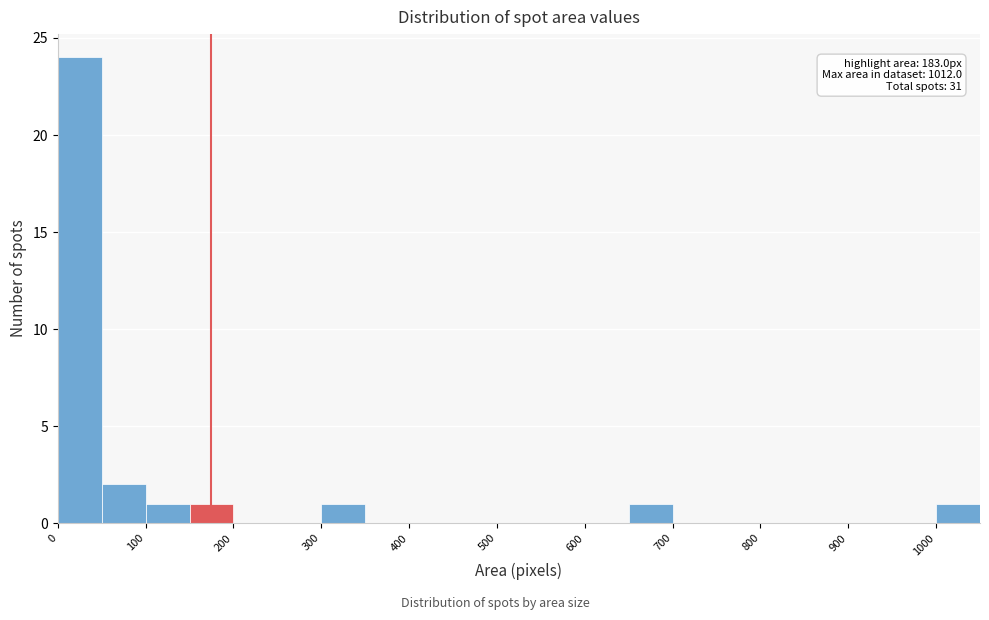

Over which range of the x-axis is the bar tallest?

0 to 50